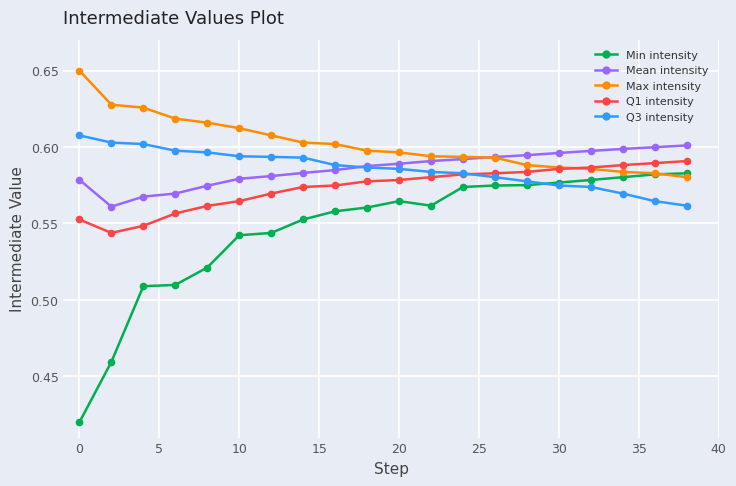

Rank the series by their maximum value, from highest to lowest.

Max intensity, Q3 intensity, Mean intensity, Q1 intensity, Min intensity